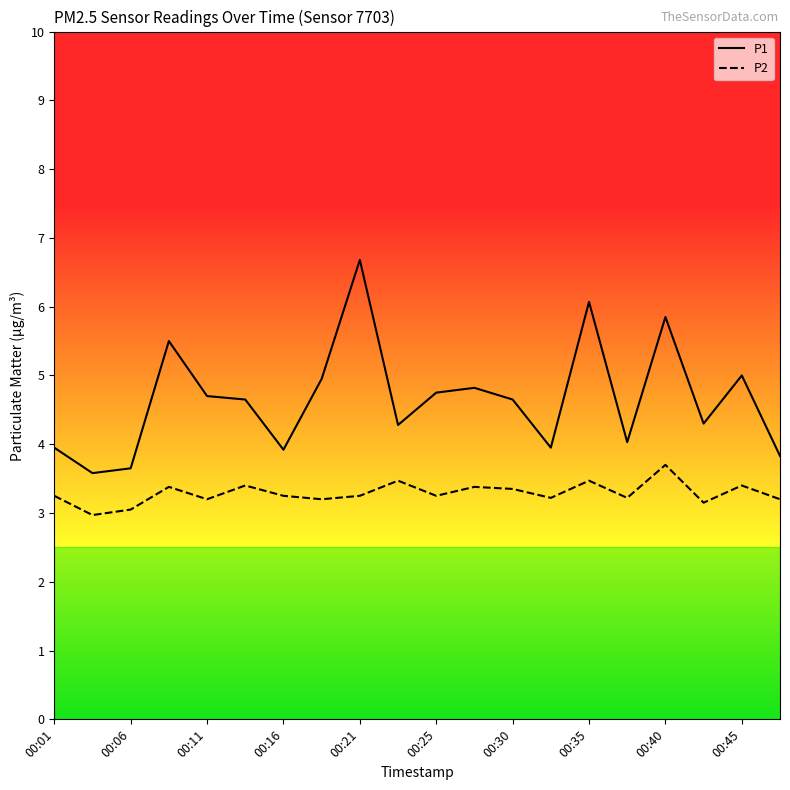

True or false: P1 and P2 intersect in this chart.

False